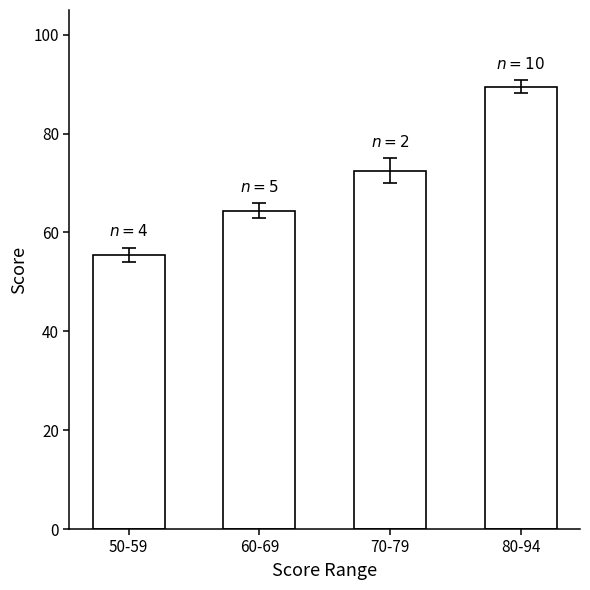

What is the approximate value at 80-94?

89.5